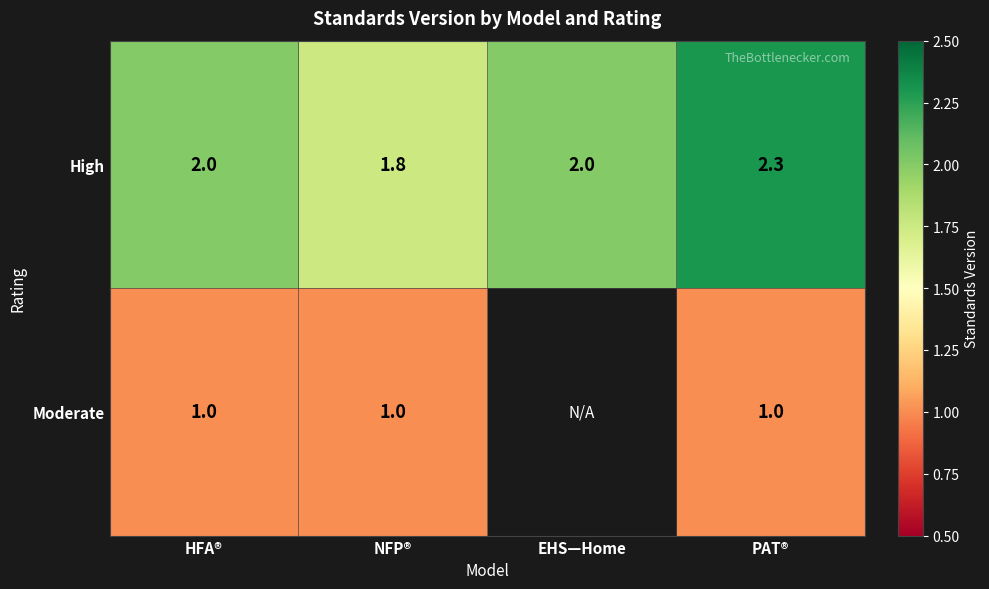

At which label does High reach its minimum?

NFP®